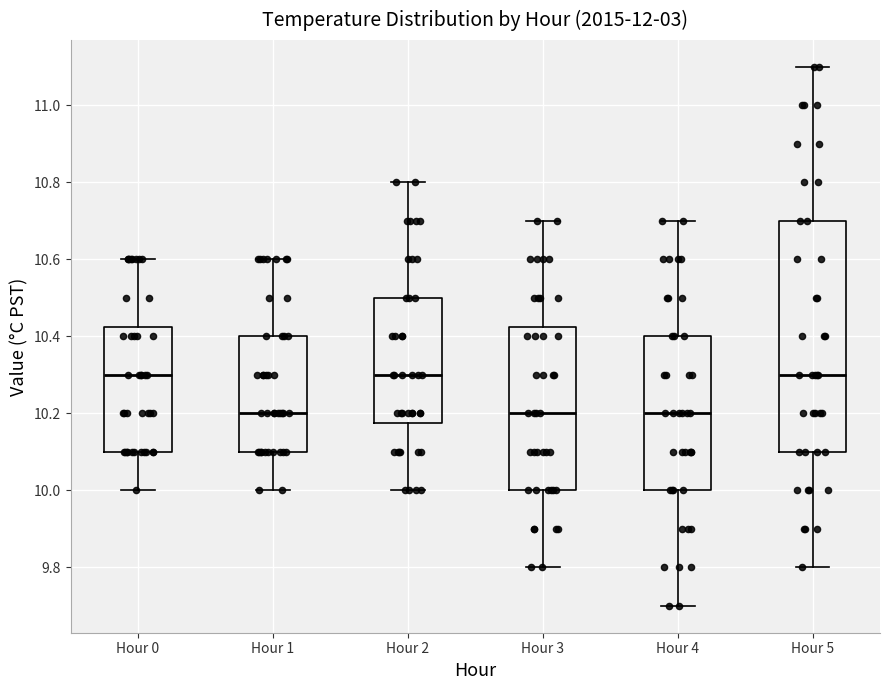

Reading left to right, transcribe this box plot: for each box, give where its median line is, the range the box spans, and where its two whiskers end, as read against the y-axis. The values are not printed on the chart, so give them approximately, as read against the axis.

Hour 0: median 10.30, box 10.10 to 10.42, whiskers 10.00 to 10.60
Hour 1: median 10.20, box 10.10 to 10.40, whiskers 10.00 to 10.60
Hour 2: median 10.30, box 10.18 to 10.50, whiskers 10.00 to 10.80
Hour 3: median 10.20, box 10.00 to 10.42, whiskers 9.80 to 10.70
Hour 4: median 10.20, box 10.00 to 10.40, whiskers 9.70 to 10.70
Hour 5: median 10.30, box 10.10 to 10.70, whiskers 9.80 to 11.10